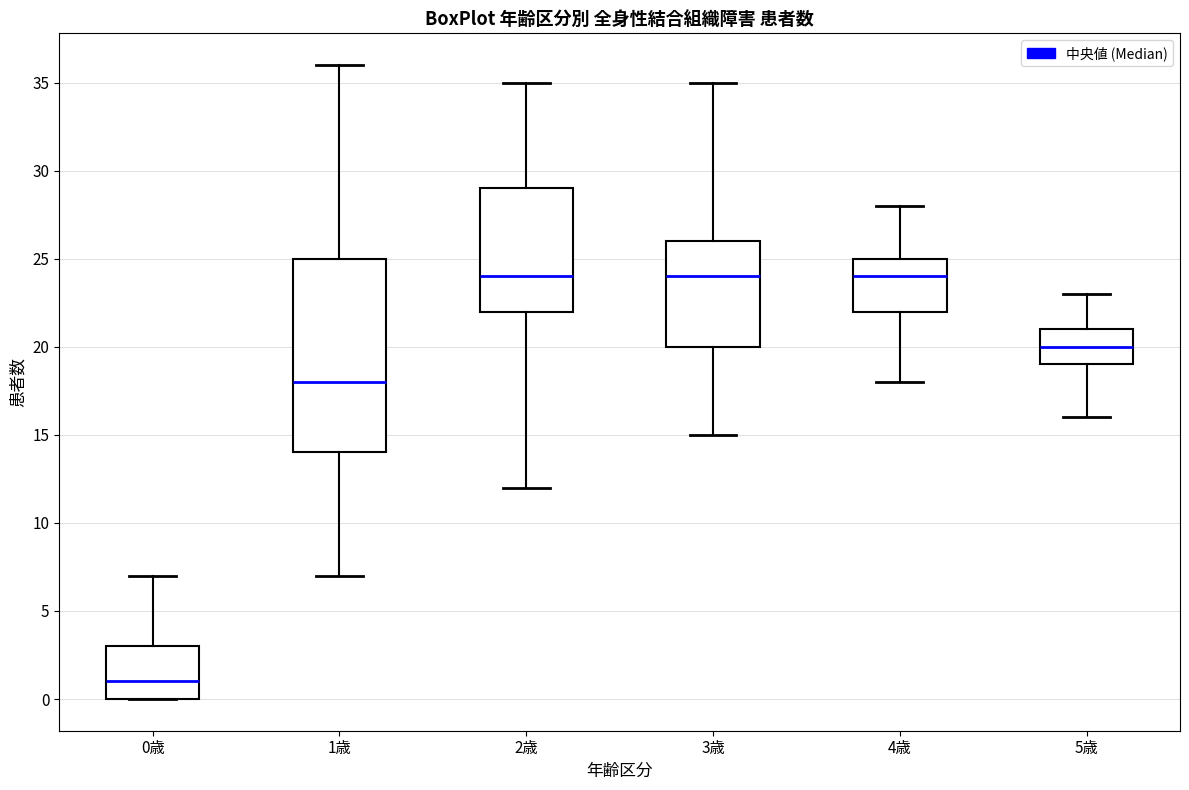

Which box is the tallest, from its lower edge to its upper edge?

1歳